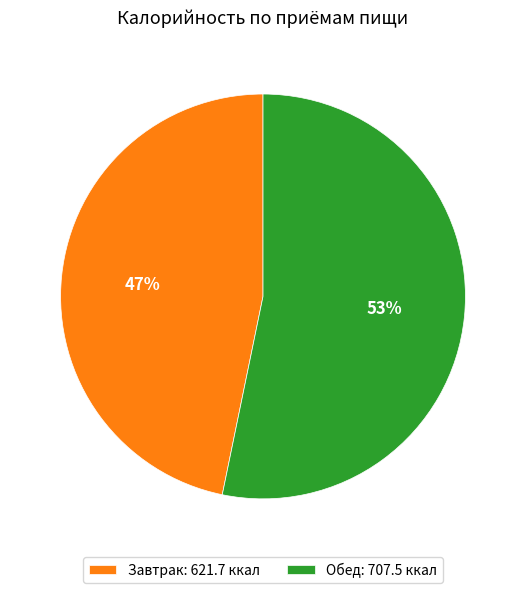

To the nearest percent, what percentage of the pie is Обед?

53%